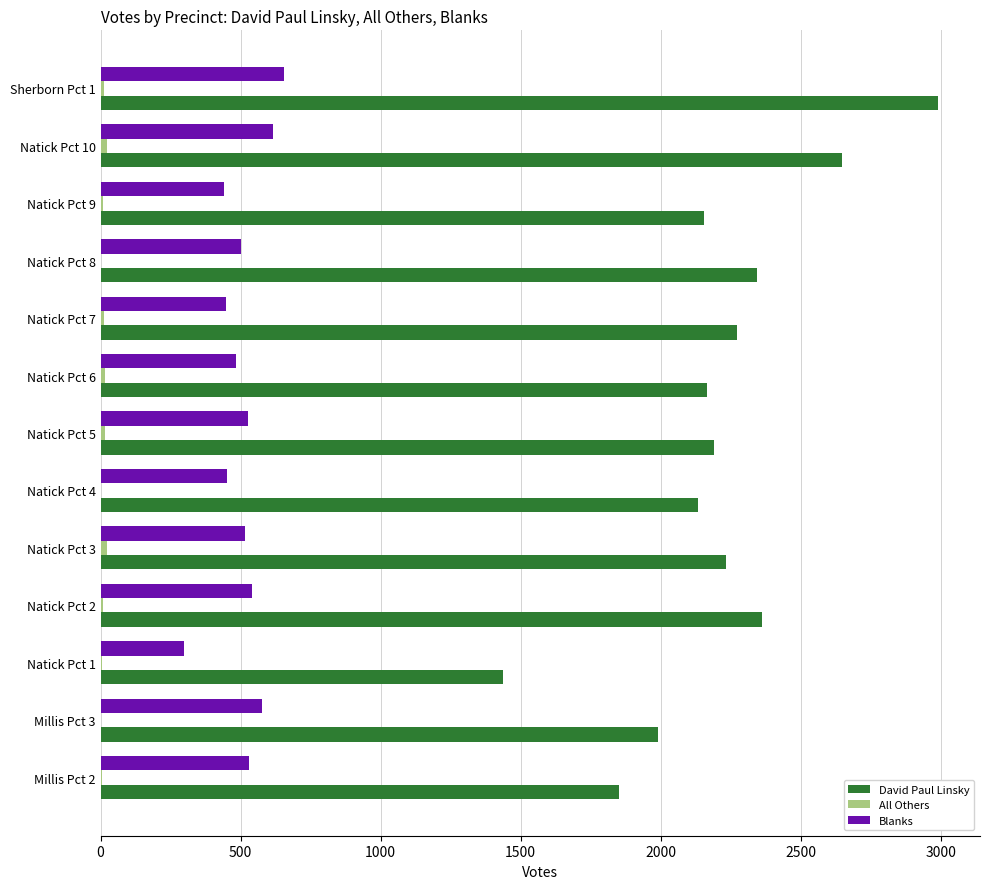

At which label does David Paul Linsky reach its peak?

Sherborn Pct 1